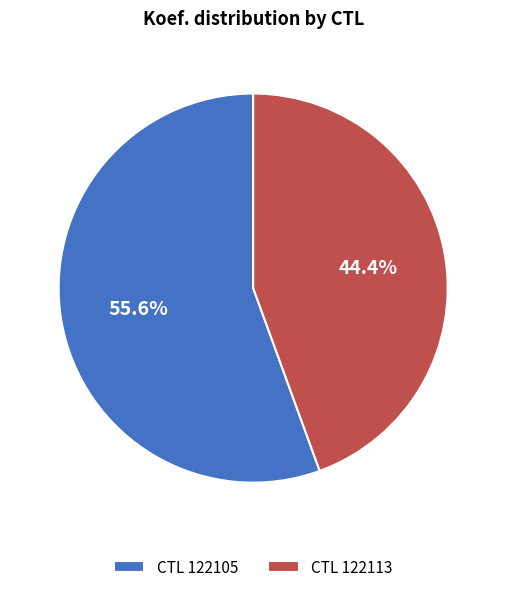

To the nearest percent, what is the difference between the largest and smallest slice percentages?

11%